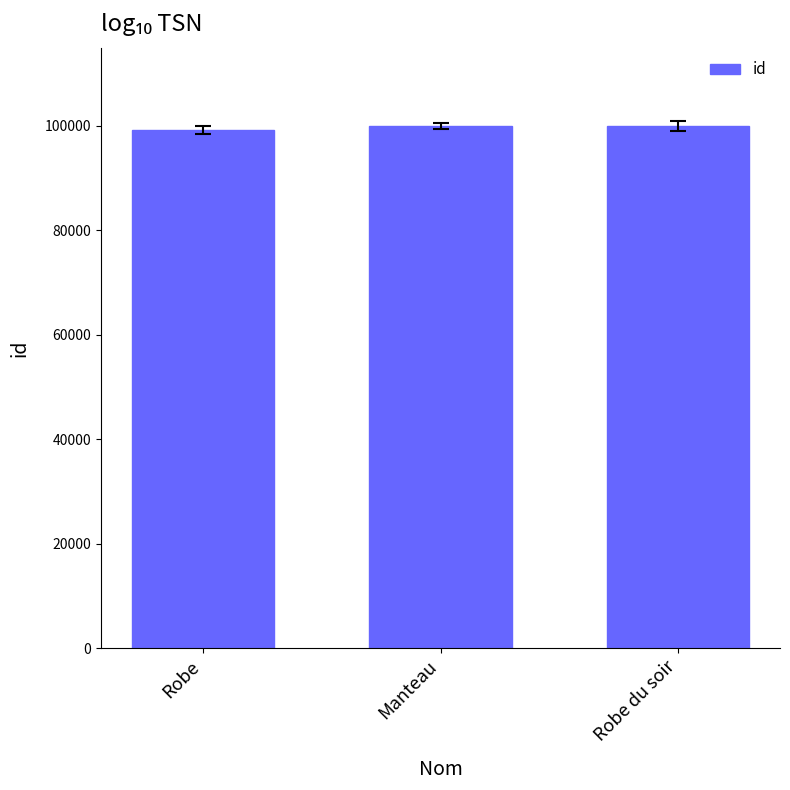

Approximately how many times larger is the value at Robe du soir compared to Robe?

1.0